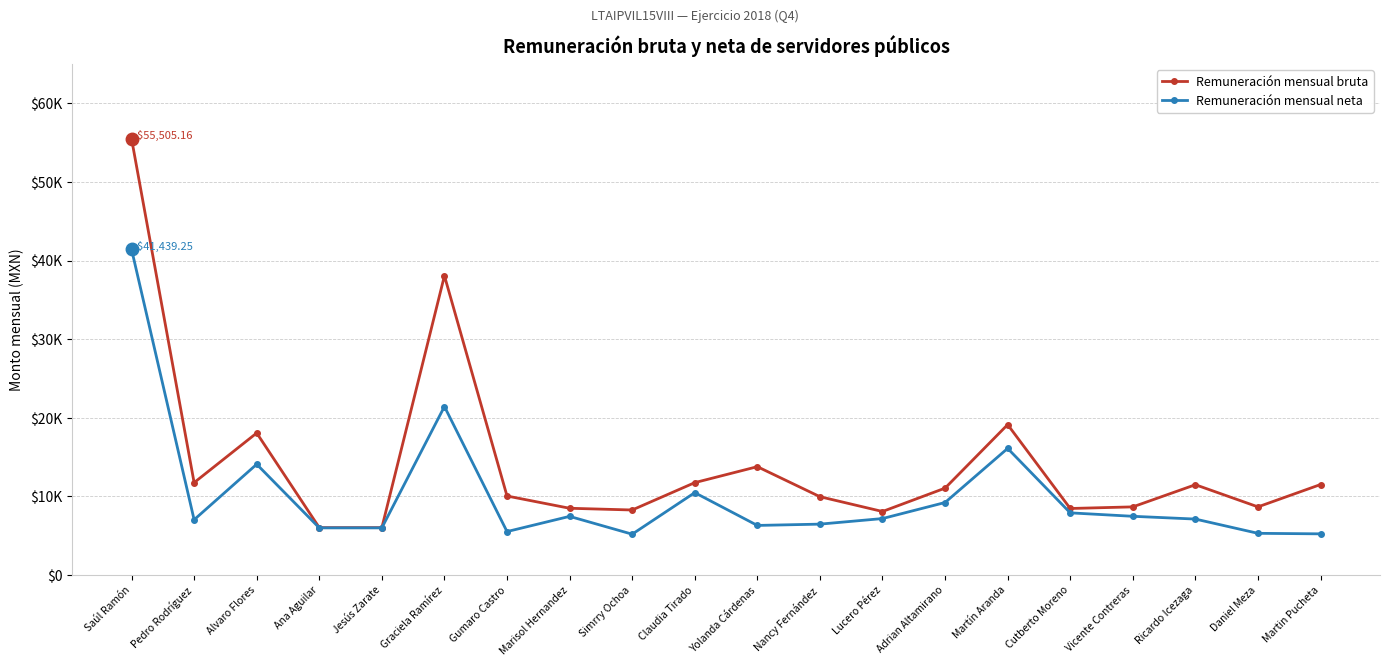

List the labels in order of Remuneración mensual bruta value, smallest first.

Ana Aguilar, Jesús Zarate, Lucero Pérez, Simrry Ochoa, Cutberto Moreno, Marisol Hernandez, Vicente Contreras, Daniel Meza, Nancy Fernández, Gumaro Castro, Adrian Altamirano, Ricardo Icezaga, Martin Pucheta, Pedro Rodríguez, Claudia Tirado, Yolanda Cárdenas, Alvaro Flores, Martín Aranda, Graciela Ramírez, Saúl Ramón